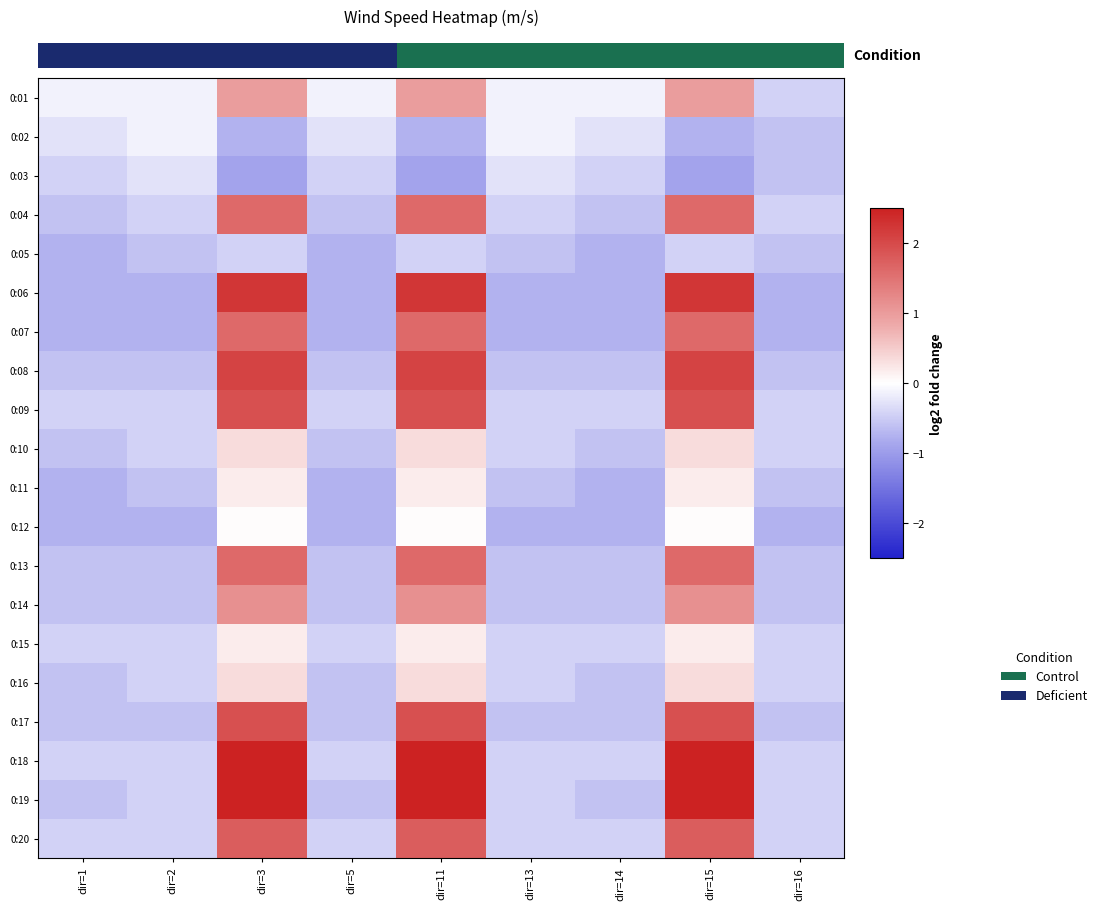

Reading left to right, extract all data points from this chart.

0:01: dir=1=-0.1	dir=2=-0.1	dir=3=1.0	dir=5=-0.1	dir=11=1.0	dir=13=-0.1	dir=14=-0.1	dir=15=1.0	dir=16=-0.4
0:02: dir=1=-0.3	dir=2=-0.1	dir=3=-0.8	dir=5=-0.3	dir=11=-0.8	dir=13=-0.1	dir=14=-0.3	dir=15=-0.8	dir=16=-0.6
0:03: dir=1=-0.4	dir=2=-0.3	dir=3=-0.9	dir=5=-0.4	dir=11=-0.9	dir=13=-0.3	dir=14=-0.4	dir=15=-0.9	dir=16=-0.6
0:04: dir=1=-0.6	dir=2=-0.4	dir=3=1.6	dir=5=-0.6	dir=11=1.6	dir=13=-0.4	dir=14=-0.6	dir=15=1.6	dir=16=-0.4
0:05: dir=1=-0.8	dir=2=-0.6	dir=3=-0.4	dir=5=-0.8	dir=11=-0.4	dir=13=-0.6	dir=14=-0.8	dir=15=-0.4	dir=16=-0.6
0:06: dir=1=-0.8	dir=2=-0.8	dir=3=2.2	dir=5=-0.8	dir=11=2.2	dir=13=-0.8	dir=14=-0.8	dir=15=2.2	dir=16=-0.8
0:07: dir=1=-0.8	dir=2=-0.8	dir=3=1.6	dir=5=-0.8	dir=11=1.6	dir=13=-0.8	dir=14=-0.8	dir=15=1.6	dir=16=-0.8
0:08: dir=1=-0.6	dir=2=-0.6	dir=3=2.1	dir=5=-0.6	dir=11=2.1	dir=13=-0.6	dir=14=-0.6	dir=15=2.1	dir=16=-0.6
0:09: dir=1=-0.4	dir=2=-0.4	dir=3=1.9	dir=5=-0.4	dir=11=1.9	dir=13=-0.4	dir=14=-0.4	dir=15=1.9	dir=16=-0.4
0:10: dir=1=-0.6	dir=2=-0.4	dir=3=0.3	dir=5=-0.6	dir=11=0.3	dir=13=-0.4	dir=14=-0.6	dir=15=0.3	dir=16=-0.4
0:11: dir=1=-0.8	dir=2=-0.6	dir=3=0.2	dir=5=-0.8	dir=11=0.2	dir=13=-0.6	dir=14=-0.8	dir=15=0.2	dir=16=-0.6
0:12: dir=1=-0.8	dir=2=-0.8	dir=3=0.0	dir=5=-0.8	dir=11=0.0	dir=13=-0.8	dir=14=-0.8	dir=15=0.0	dir=16=-0.8
0:13: dir=1=-0.6	dir=2=-0.6	dir=3=1.6	dir=5=-0.6	dir=11=1.6	dir=13=-0.6	dir=14=-0.6	dir=15=1.6	dir=16=-0.6
0:14: dir=1=-0.6	dir=2=-0.6	dir=3=1.1	dir=5=-0.6	dir=11=1.1	dir=13=-0.6	dir=14=-0.6	dir=15=1.1	dir=16=-0.6
0:15: dir=1=-0.4	dir=2=-0.4	dir=3=0.2	dir=5=-0.4	dir=11=0.2	dir=13=-0.4	dir=14=-0.4	dir=15=0.2	dir=16=-0.4
0:16: dir=1=-0.6	dir=2=-0.4	dir=3=0.3	dir=5=-0.6	dir=11=0.3	dir=13=-0.4	dir=14=-0.6	dir=15=0.3	dir=16=-0.4
0:17: dir=1=-0.6	dir=2=-0.6	dir=3=1.9	dir=5=-0.6	dir=11=1.9	dir=13=-0.6	dir=14=-0.6	dir=15=1.9	dir=16=-0.6
0:18: dir=1=-0.4	dir=2=-0.4	dir=3=2.7	dir=5=-0.4	dir=11=2.7	dir=13=-0.4	dir=14=-0.4	dir=15=2.7	dir=16=-0.4
0:19: dir=1=-0.6	dir=2=-0.4	dir=3=2.9	dir=5=-0.6	dir=11=2.9	dir=13=-0.4	dir=14=-0.6	dir=15=2.9	dir=16=-0.4
0:20: dir=1=-0.4	dir=2=-0.4	dir=3=1.8	dir=5=-0.4	dir=11=1.8	dir=13=-0.4	dir=14=-0.4	dir=15=1.8	dir=16=-0.4